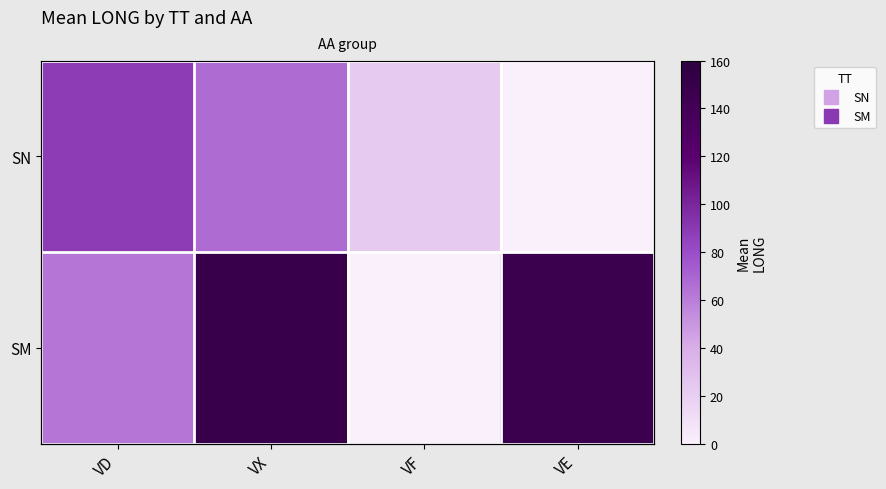

What is the average value of the SM series?

90.1